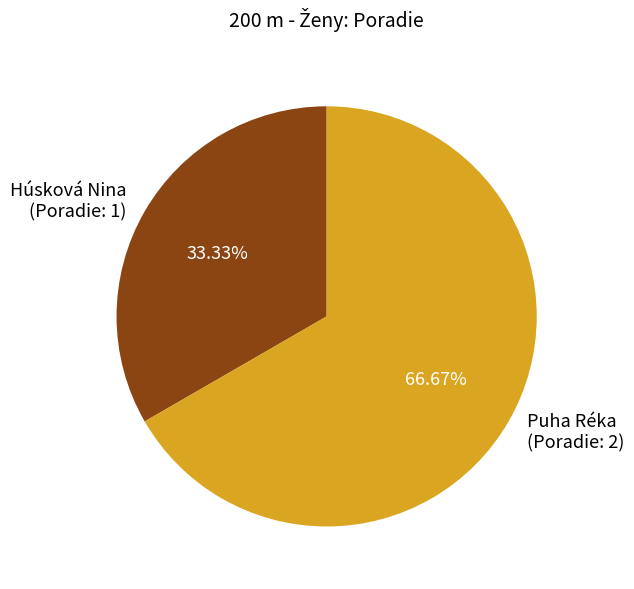

To the nearest percent, what portion does Húsková Nina represent?

33%